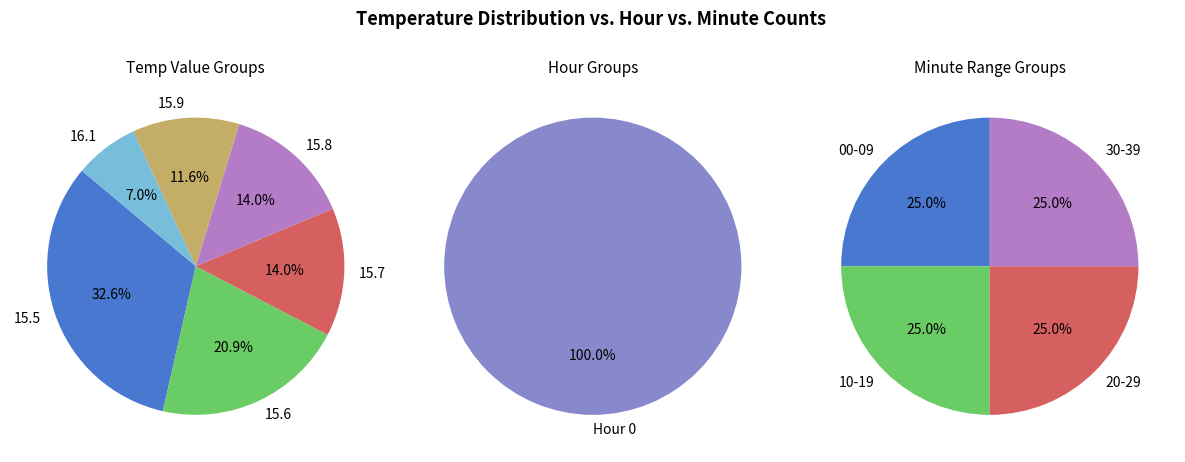

The Hour 0 slice represents 8% of the pie. True or false?

False